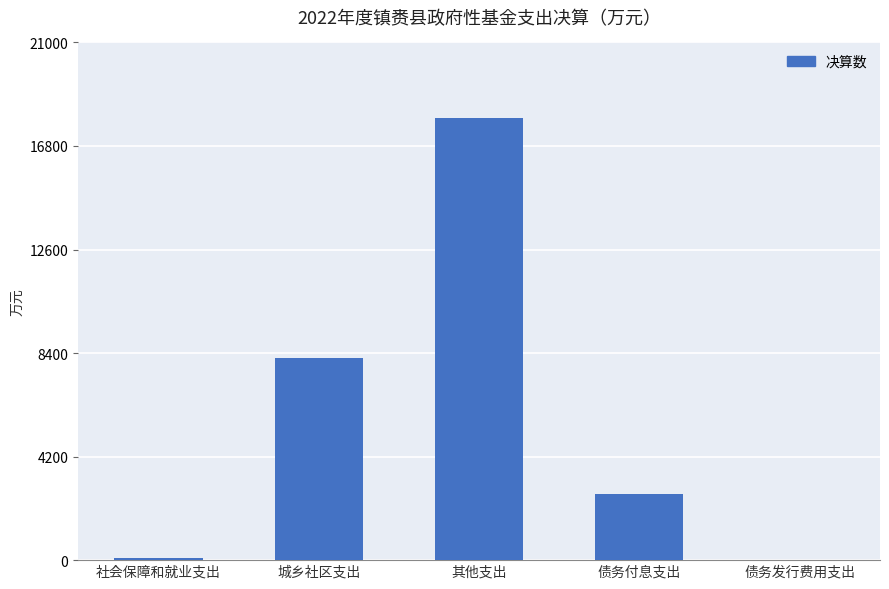

Is it true that the value at 债务发行费用支出 is 24?

True